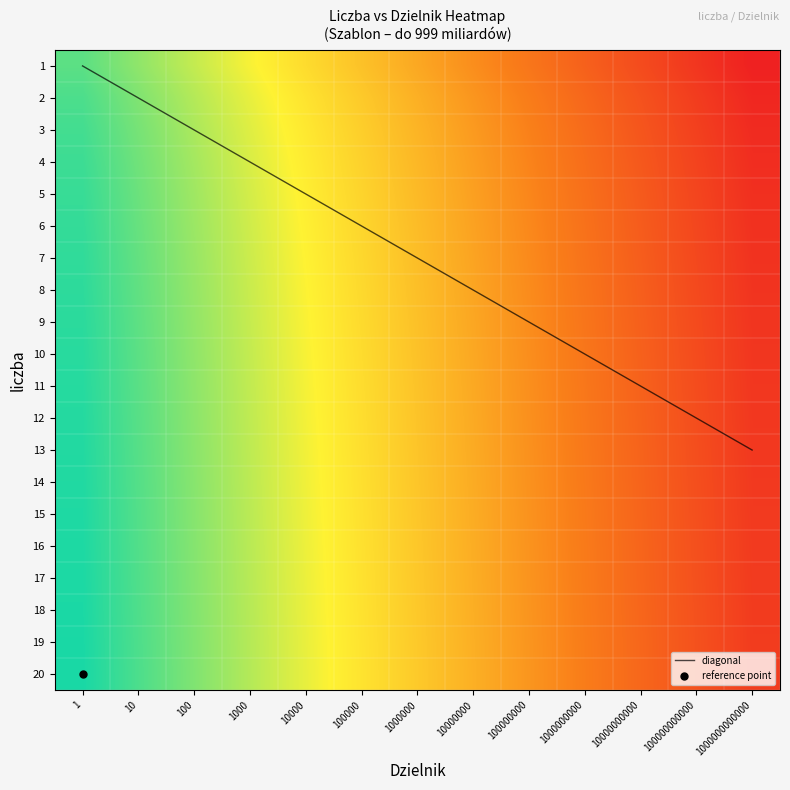

Which has a higher value, 10000000 or 10?

10000000